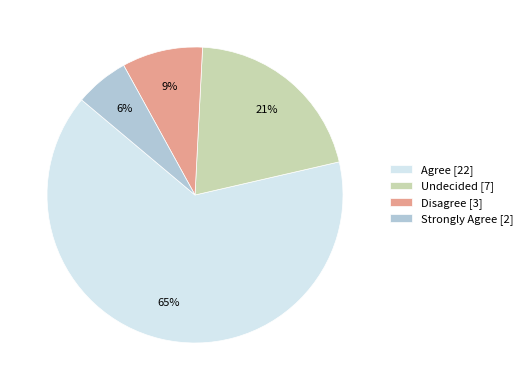

True or false: Strongly Agree accounts for 12% of the total.

False